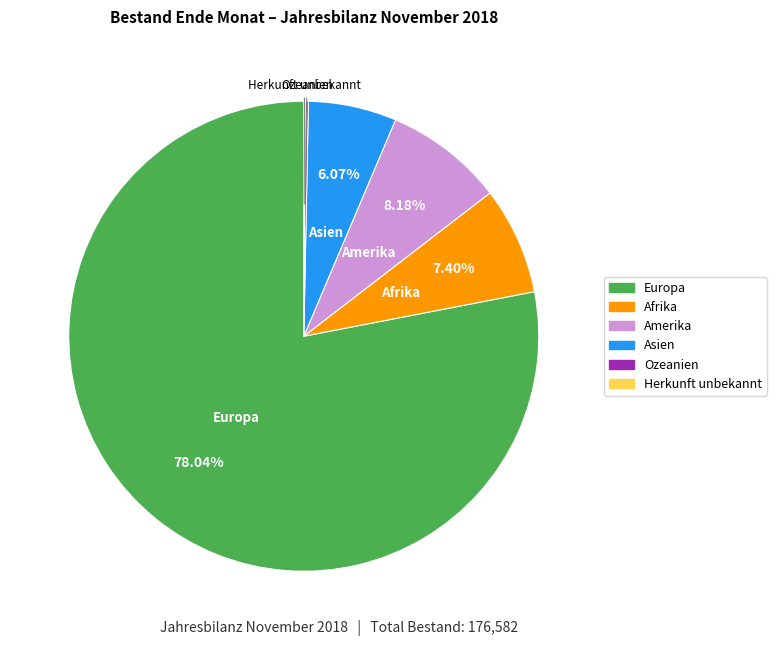

Is there any slice that represents more than half of the pie?

Yes